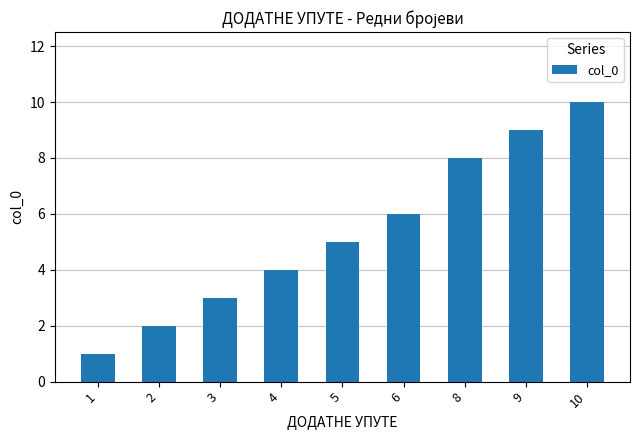

What is the sum of the values at 9 and 5?

14